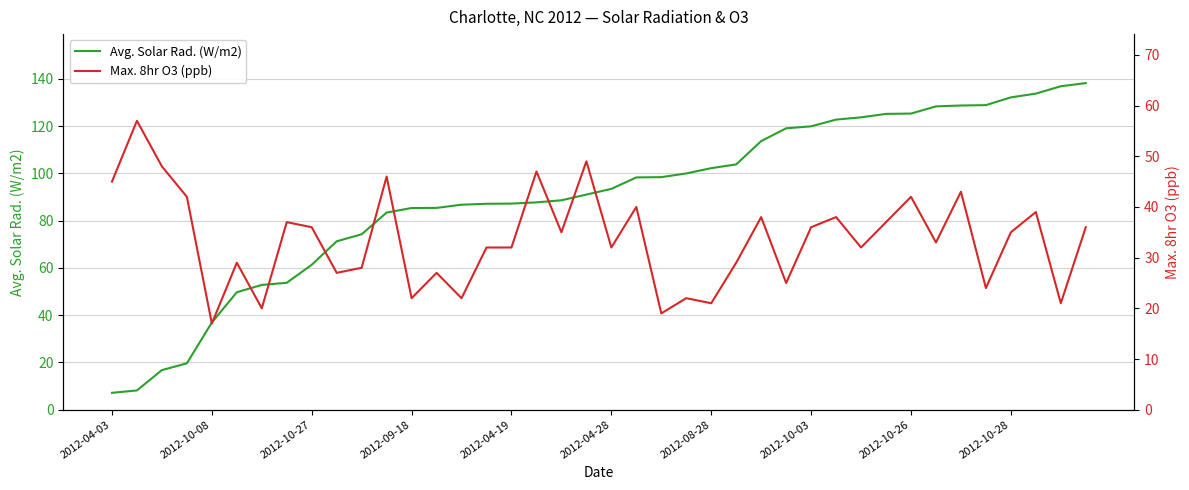

Is it true that Avg. Solar Rad. (W/m2) equals 93.5 at 2012-04-28?

True